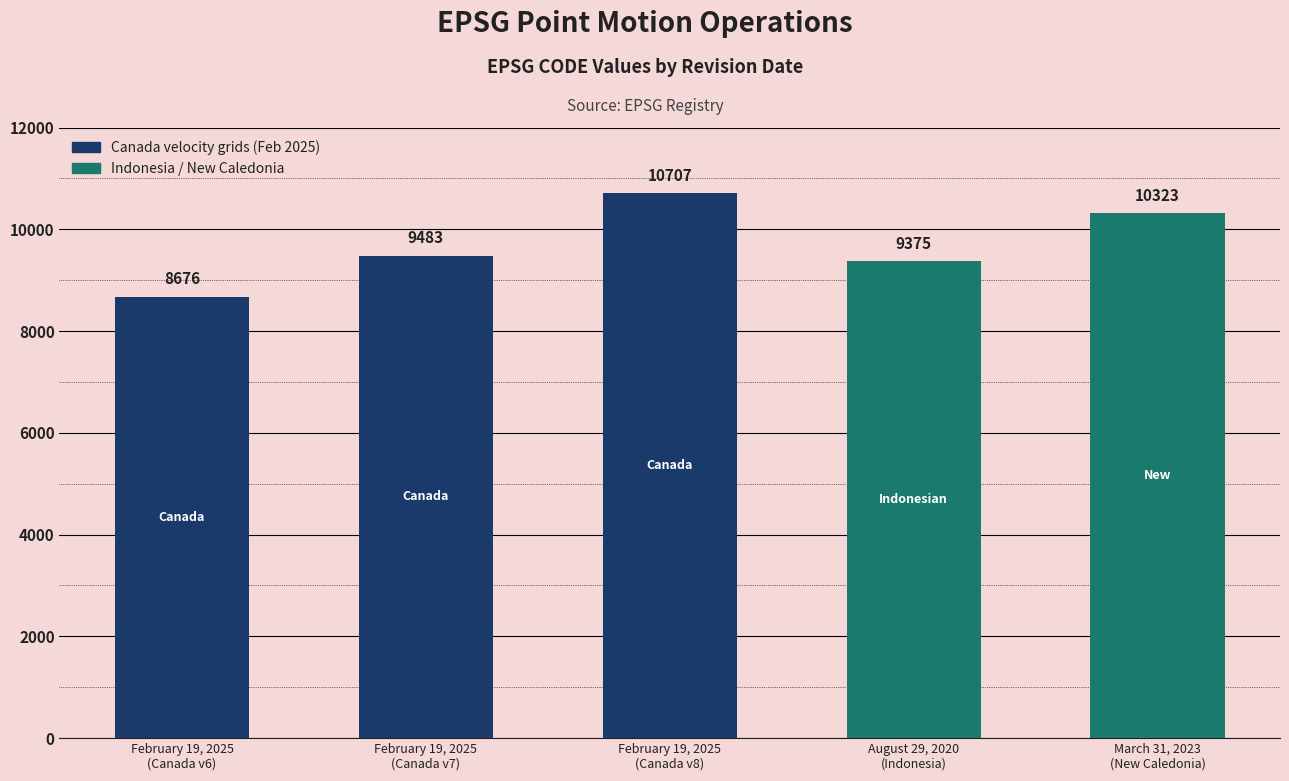

Reading right to left, what are all the values shown in this chart?

10323	9375	10707	9483	8676